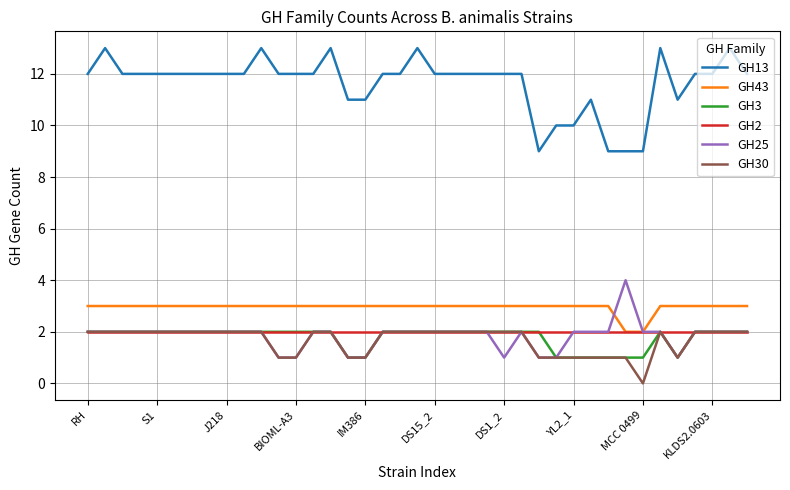

True or false: GH13 and GH30 cross at least once.

False